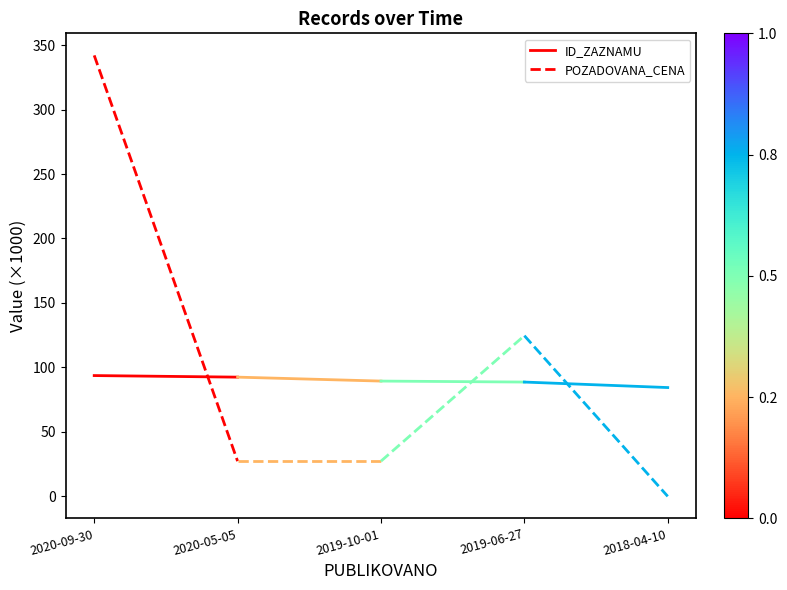

Between 2020-09-30 and 2020-05-05, which series saw the biggest shift?

POZADOVANA_CENA